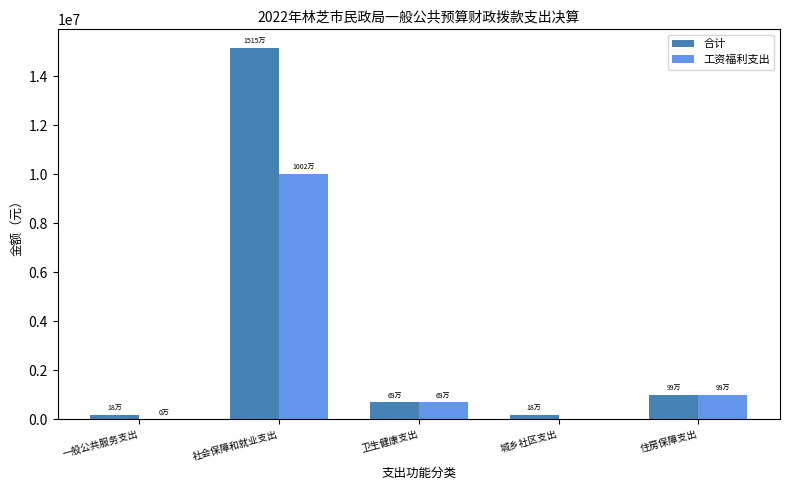

True or false: 工资福利支出 has a value of 13575110.4 at 社会保障和就业支出.

False